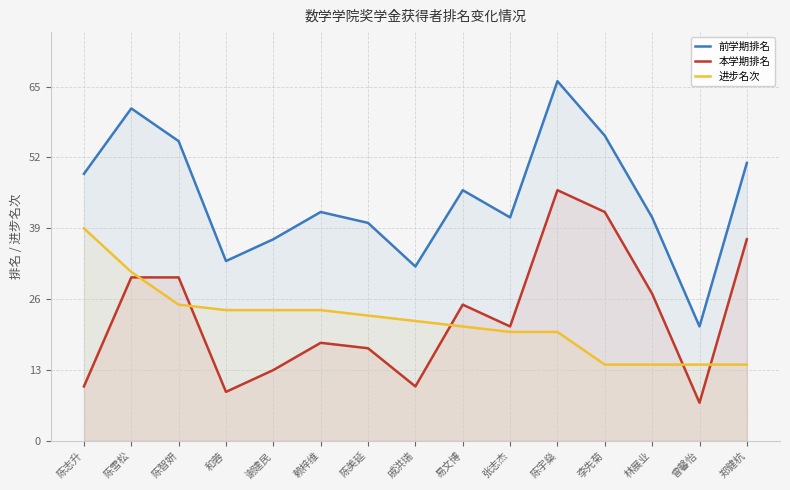

True or false: 本学期排名 has more than 1 points higher than both neighbors.

True